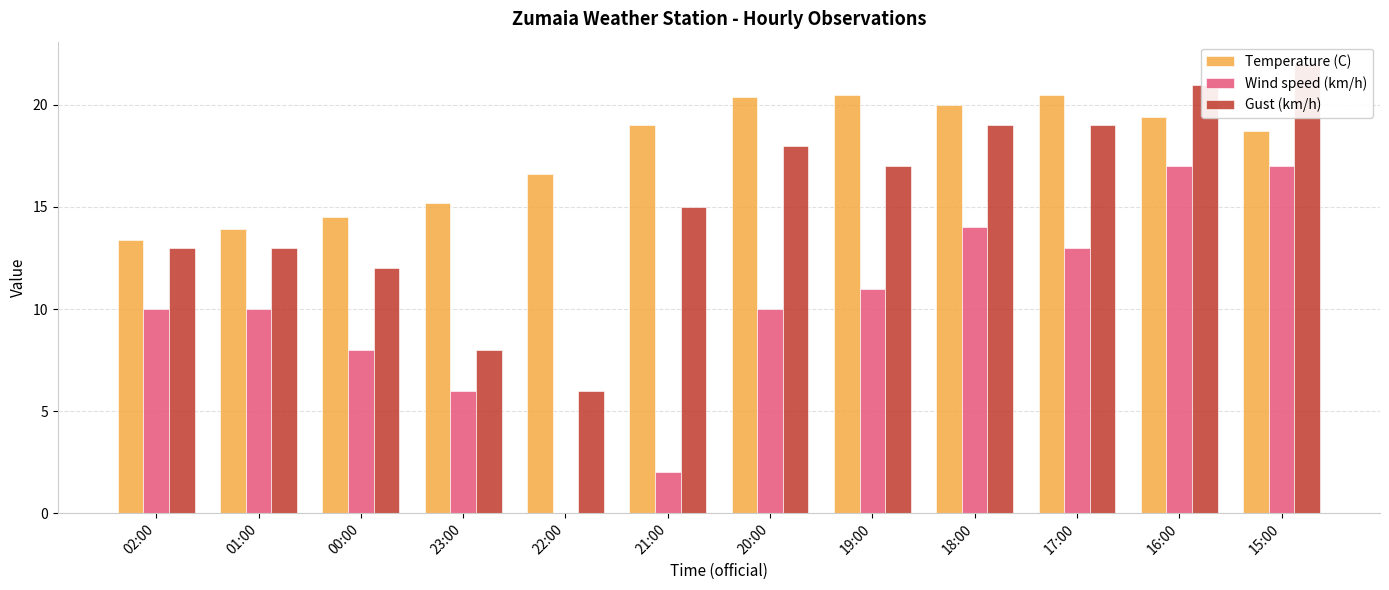

What is the minimum value for Gust (km/h)?

6.0